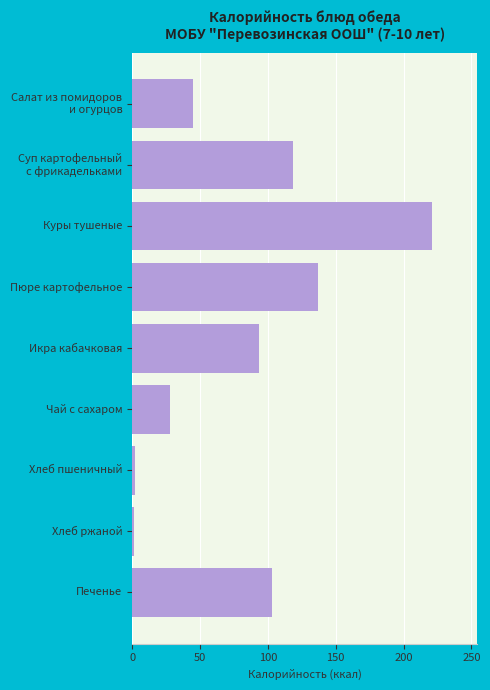

What is the label of the 6th bar from the top?

Чай с сахаром